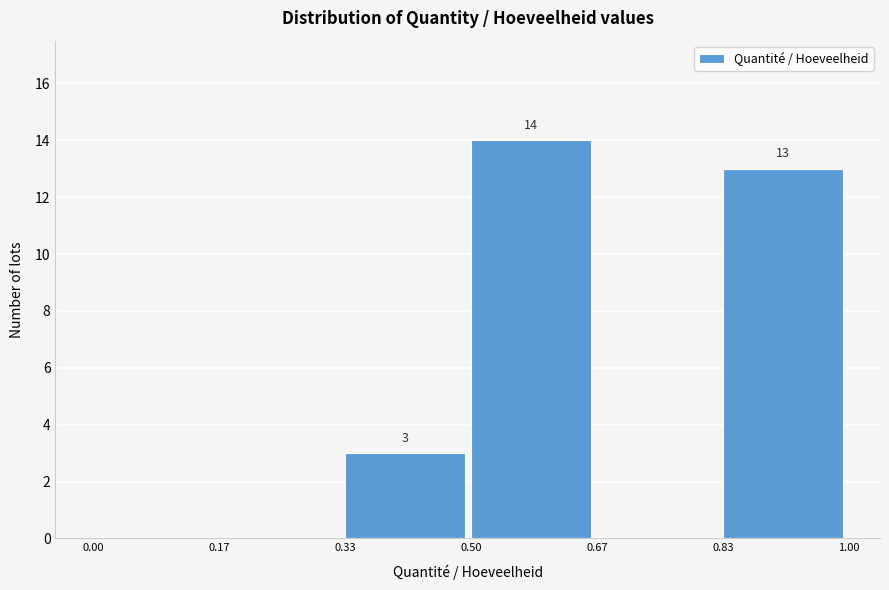

Which range on the x-axis has the tallest bar?

0.50 to 0.67